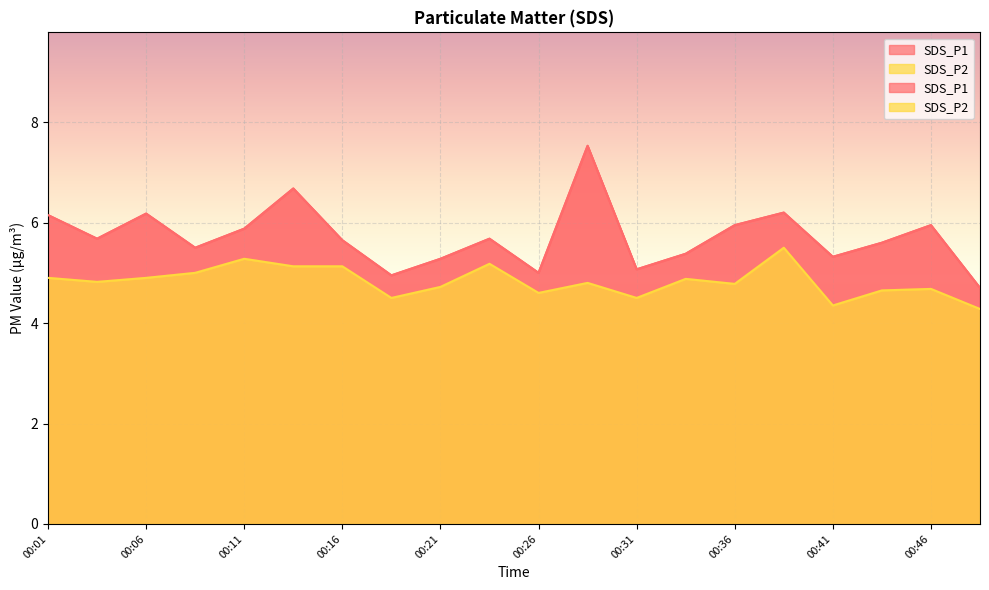

True or false: SDS_P2 and SDS_P1 intersect in this chart.

False